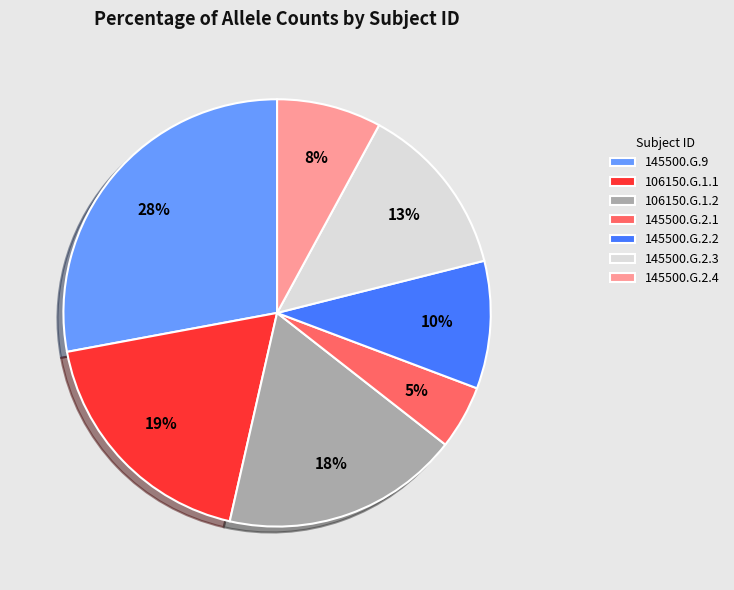

To the nearest percent, what is the difference between the 145500.G.2.1 and 106150.G.1.2 slice percentages?

13%